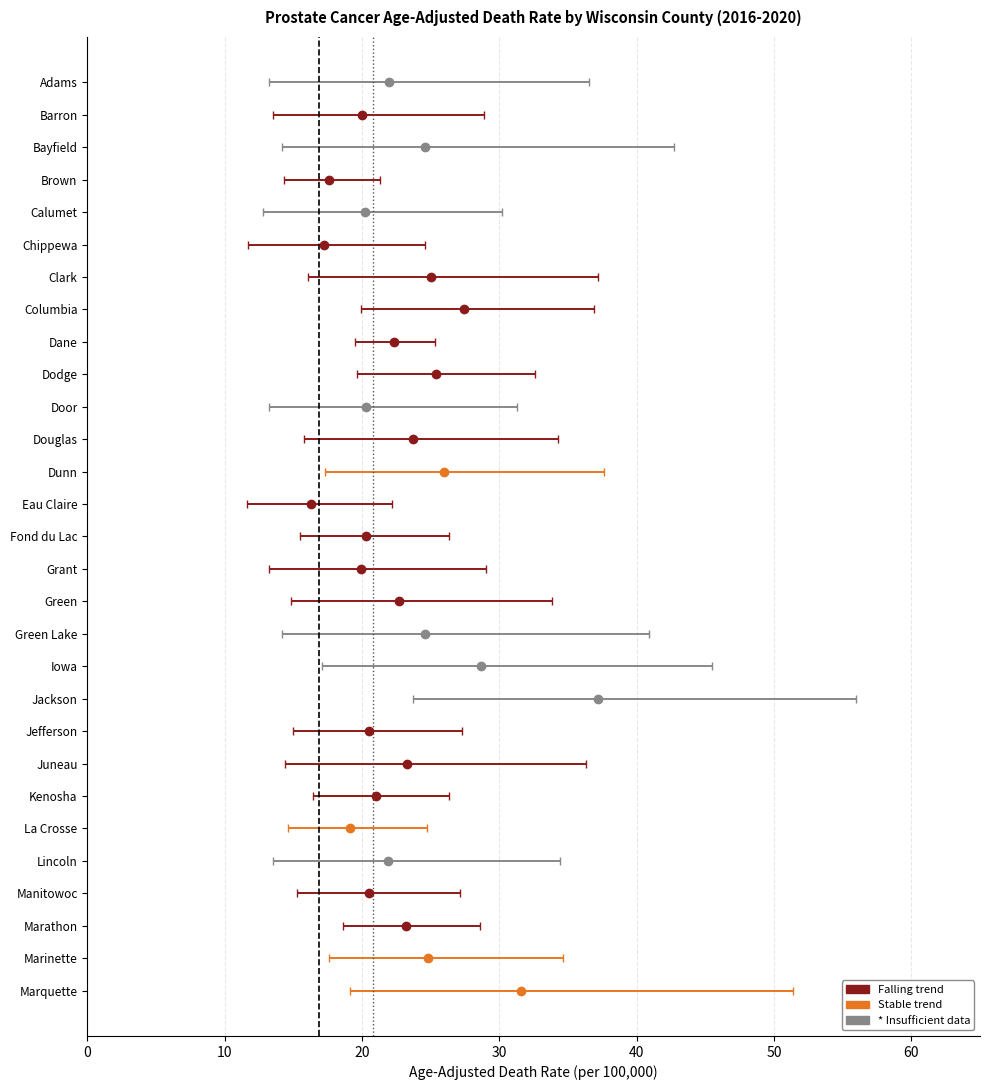

How many HP Objective (16.9) values are between 0 and 1?

2